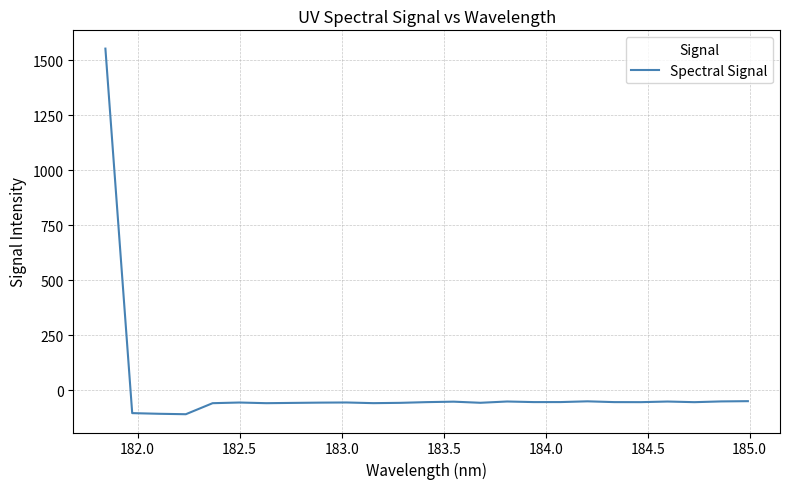

How many values are above zero?

1